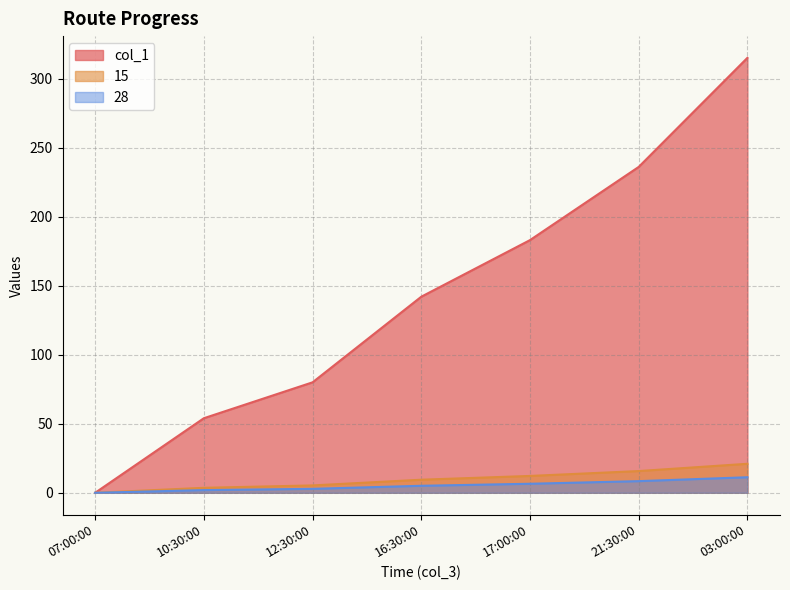

List the labels in order of 15 value, largest first.

03:00:00, 21:30:00, 17:00:00, 16:30:00, 12:30:00, 10:30:00, 07:00:00